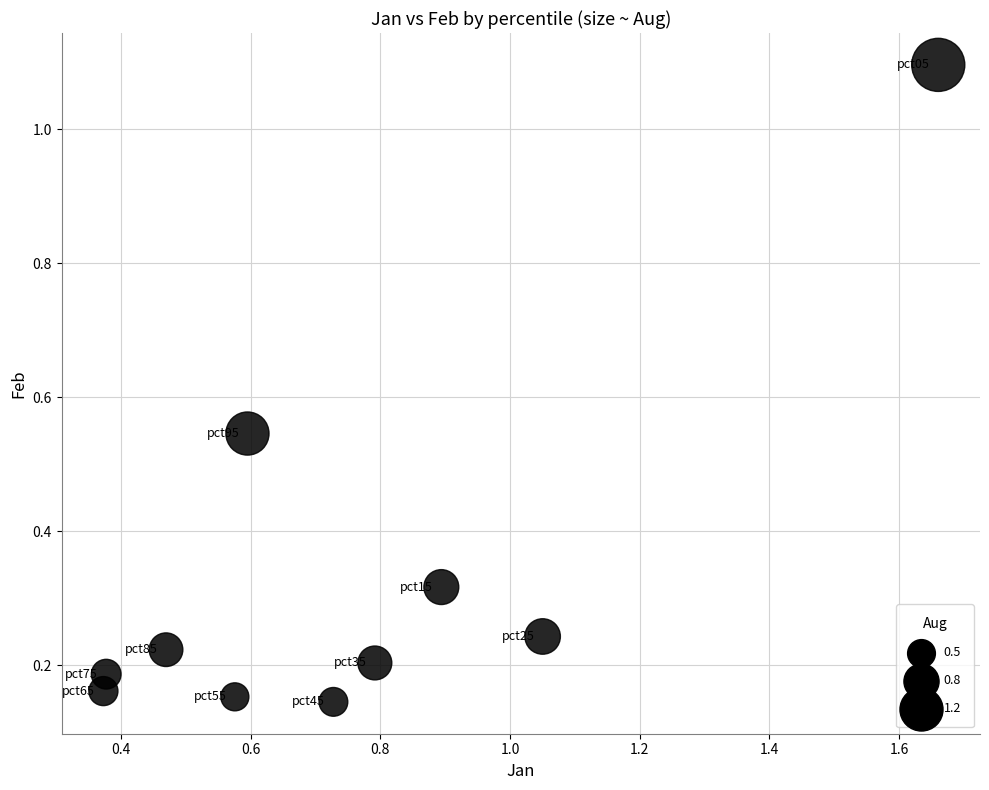

What is the range of X values (max minus min)?

1.3